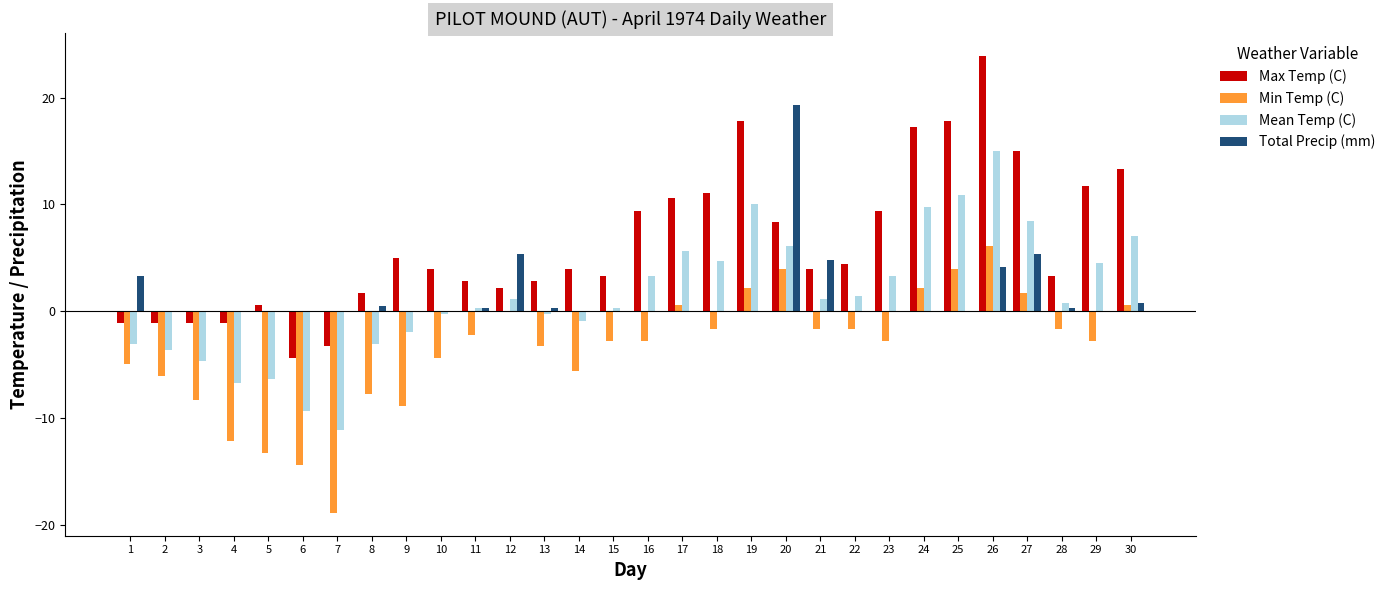

What is the maximum value for Min Temp (C)?

6.1